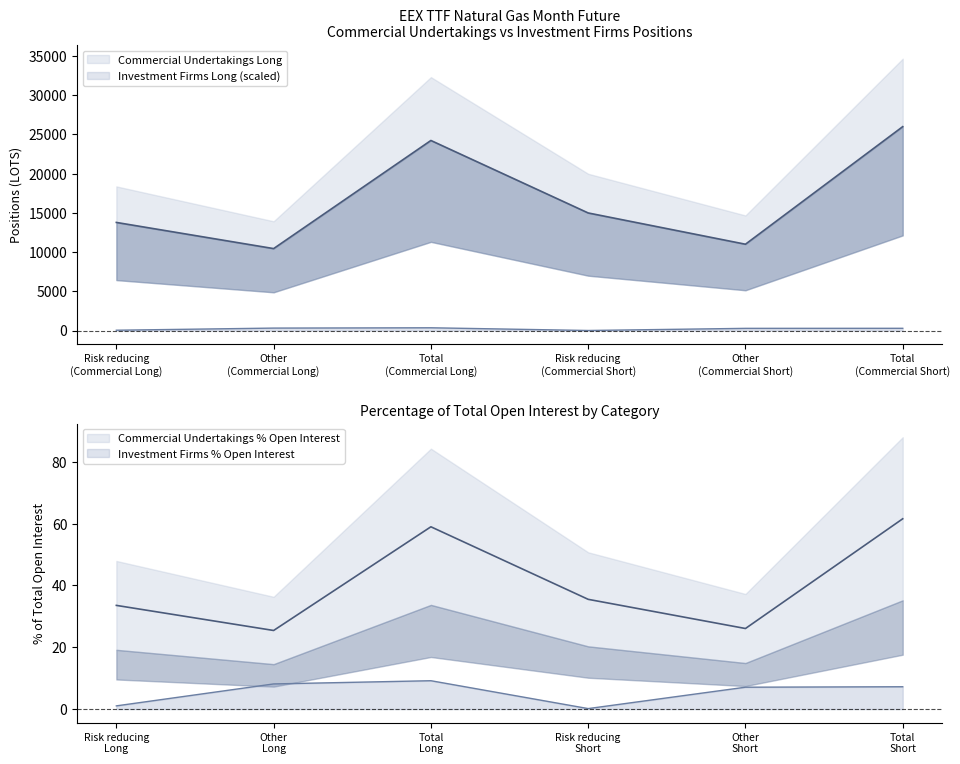

Which category has the lowest value across all series?

Risk reducing (Short)